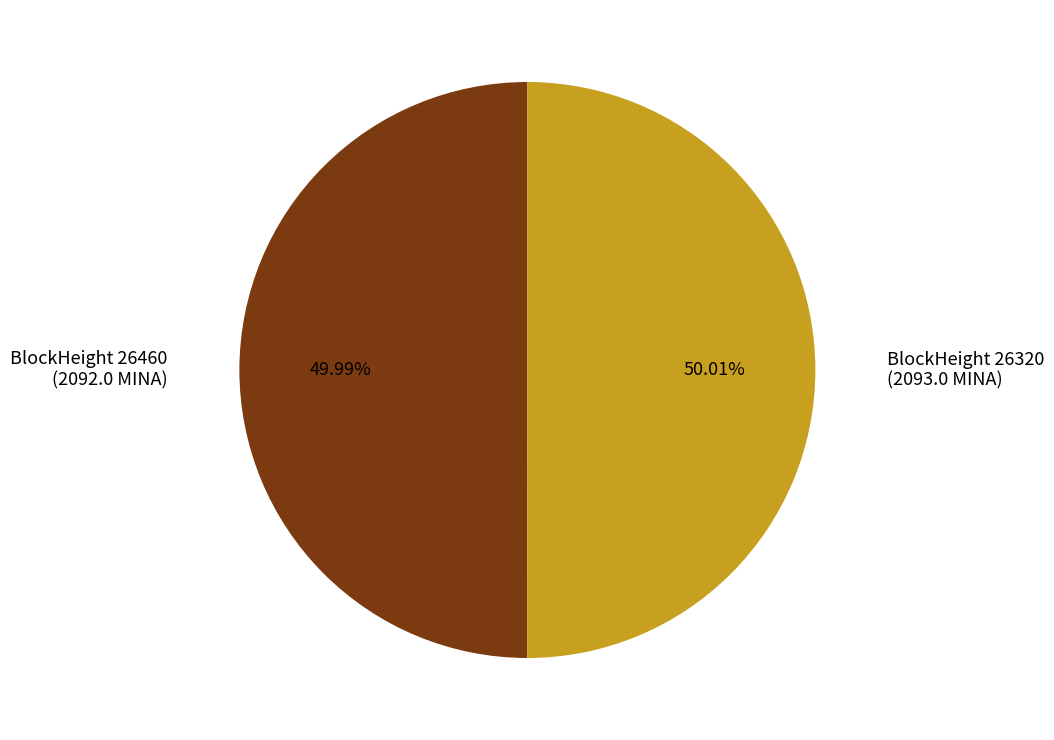

Is there a majority slice in this chart?

Yes